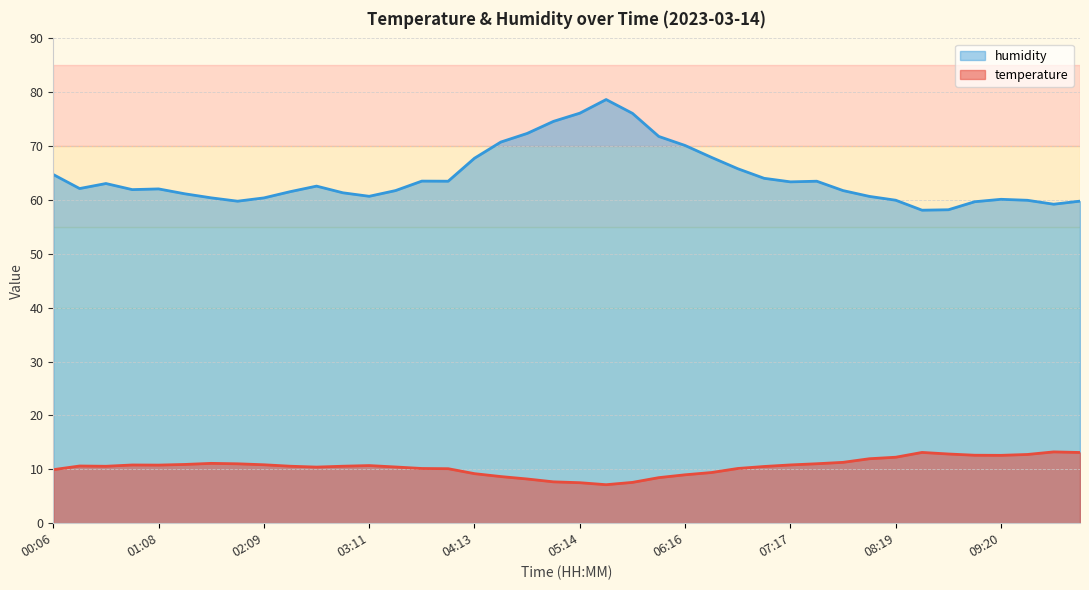

Where is the first local minimum for temperature?

00:37